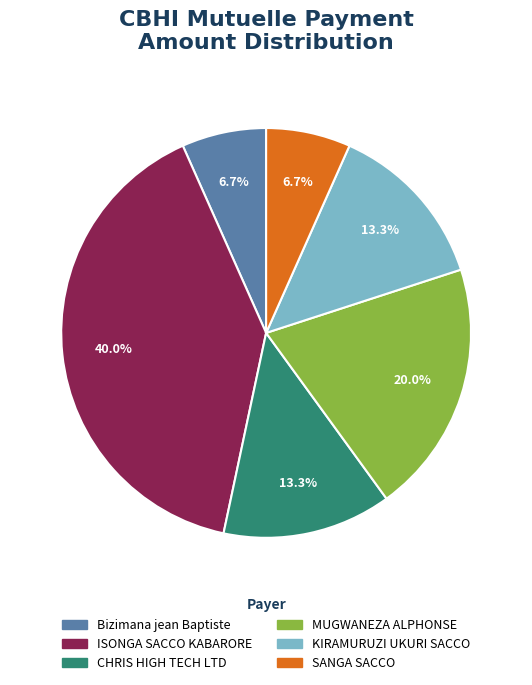

Approximately how many times larger is the value at Bizimana jean Baptiste compared to CHRIS HIGH TECH LTD?

0.5